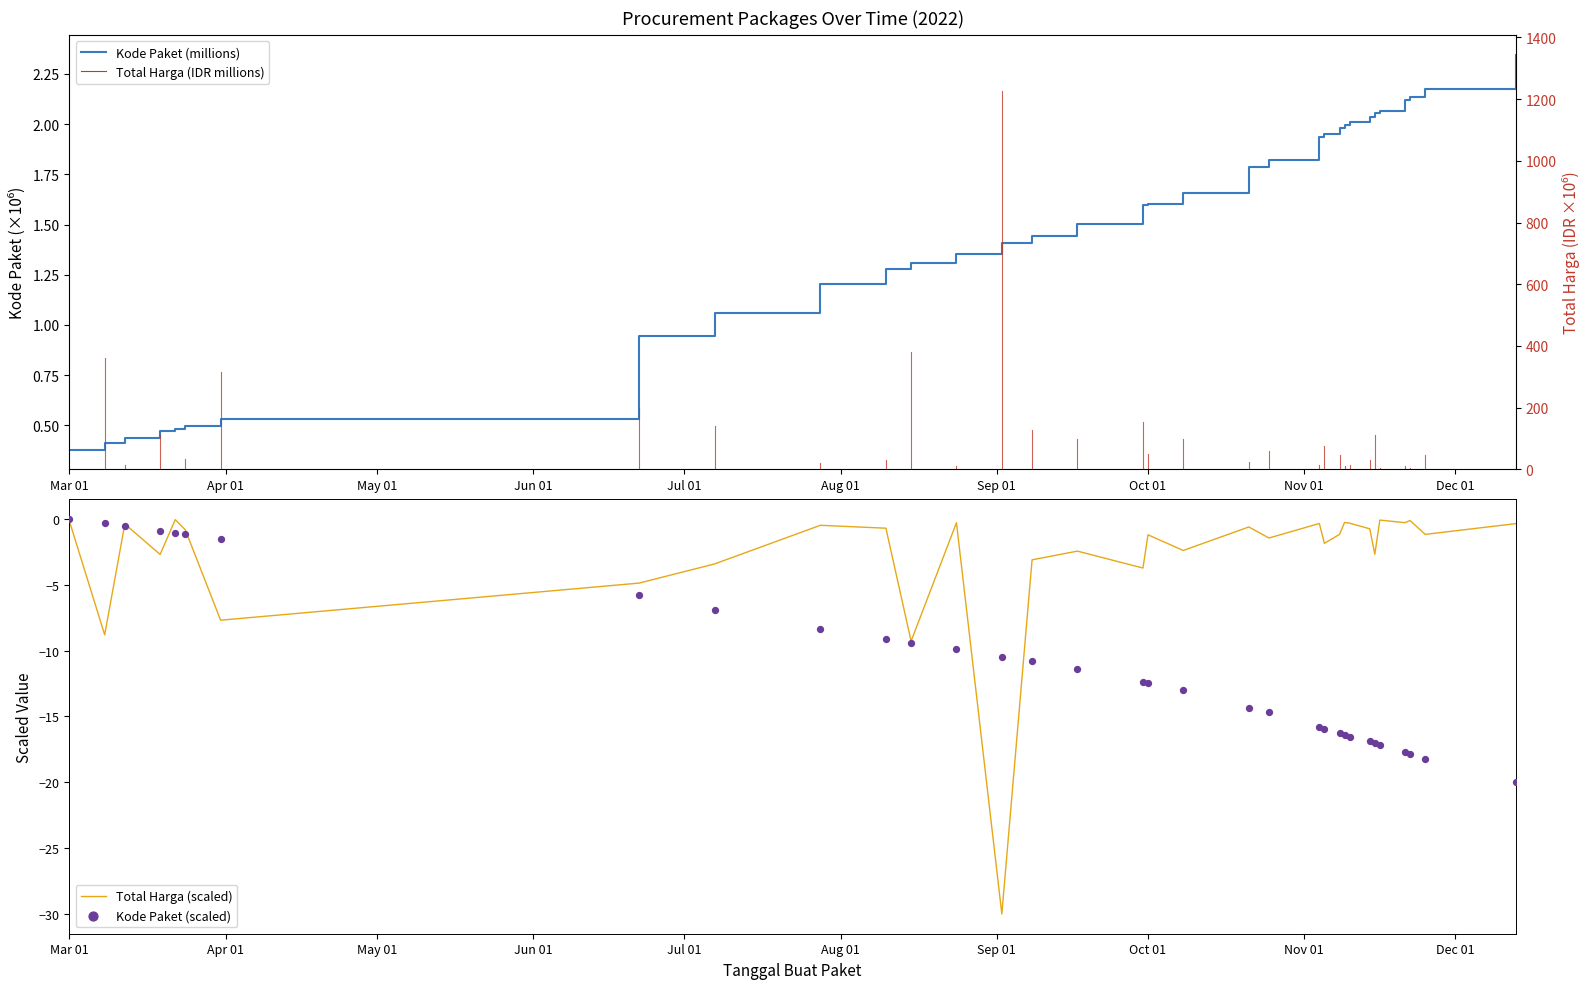

What is the minimum value for Total Harga (scaled)?

-30.0